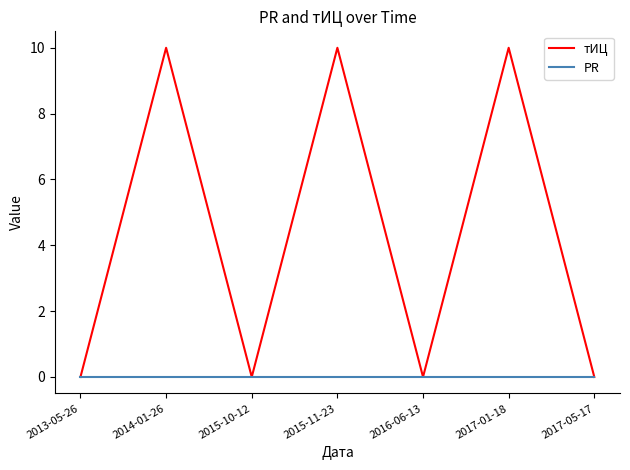

Reading left to right, extract all data points from this chart.

тИЦ: 2013-05-26=0	2014-01-26=10	2015-10-12=0	2015-11-23=10	2016-06-13=0	2017-01-18=10	2017-05-17=0
PR: 2013-05-26=0	2014-01-26=0	2015-10-12=0	2015-11-23=0	2016-06-13=0	2017-01-18=0	2017-05-17=0